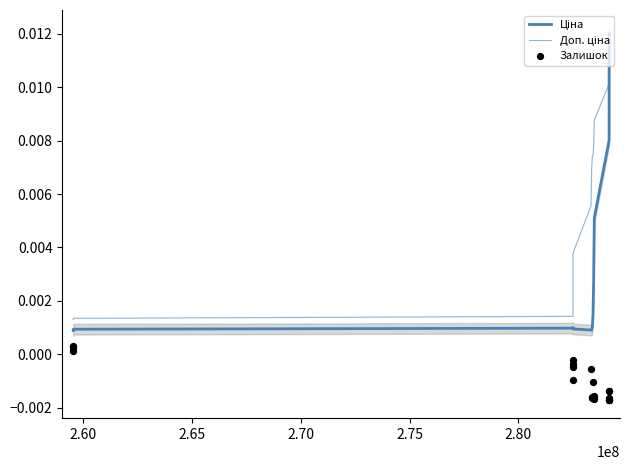

Which series has the largest Y range (max minus min)?

Ціна